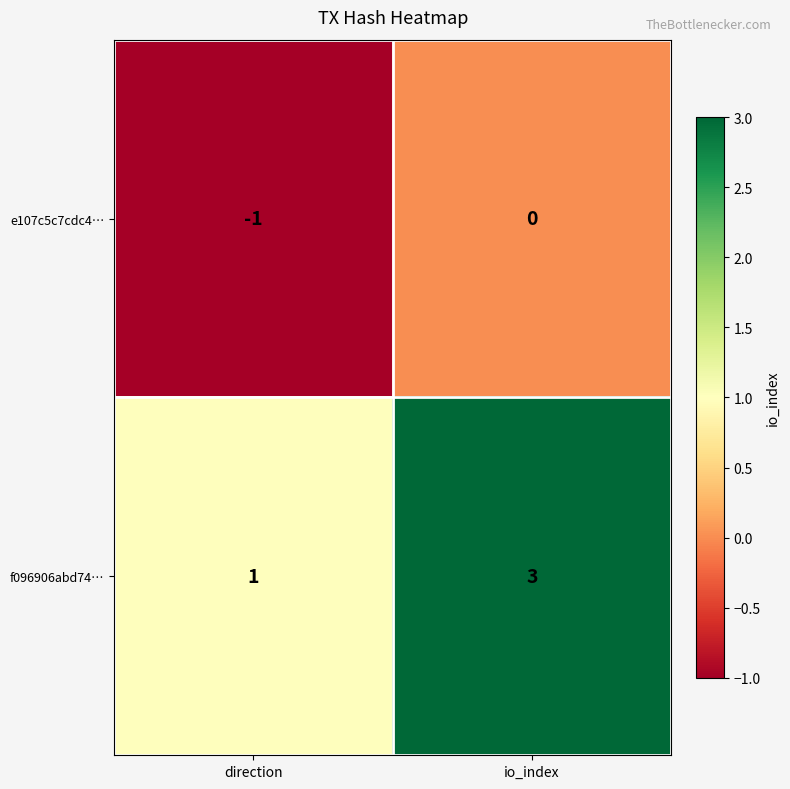

The value of f096906abd74… at direction is 1. True or false?

True